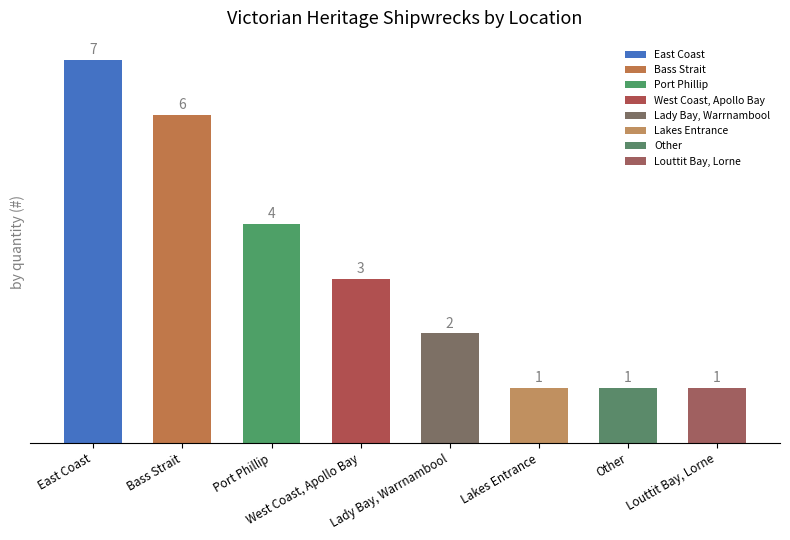

The value at Other is 2. True or false?

False